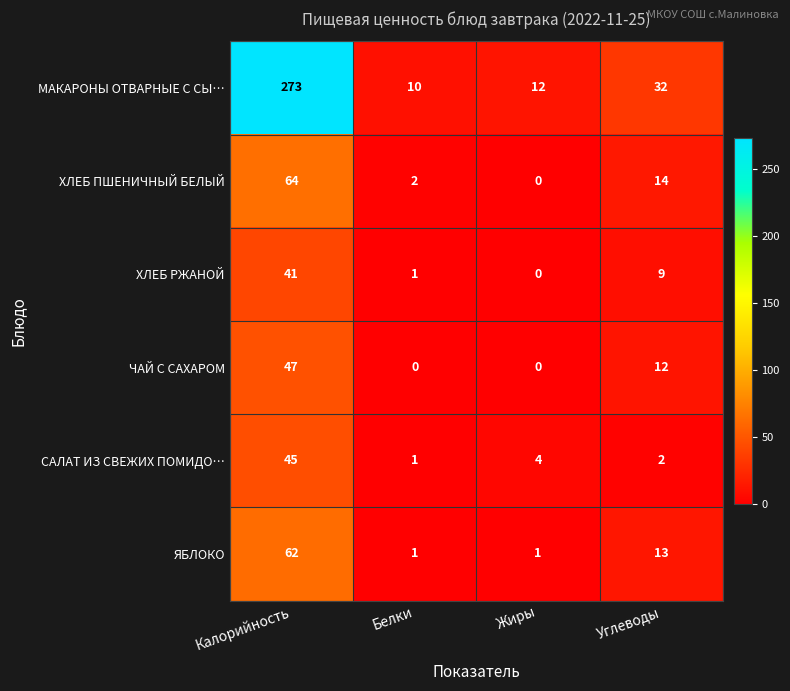

Which label corresponds to the largest value in the chart?

Калорийность